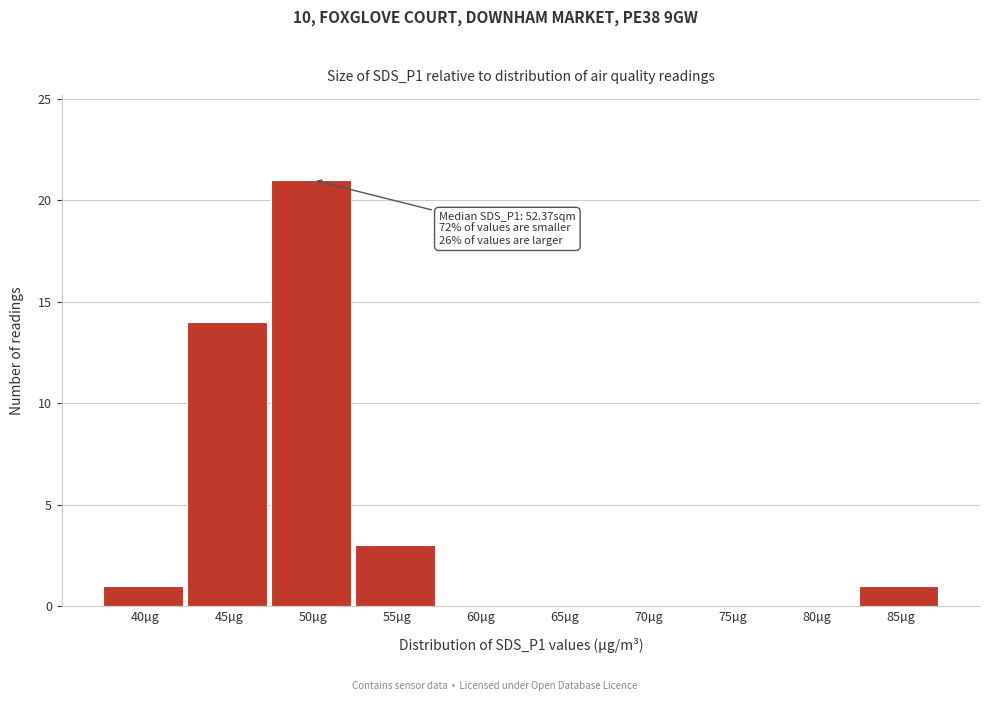

Reading left to right, list all the values displayed in this chart.

40µg=1	45µg=14	50µg=21	55µg=3	60µg=0	65µg=0	70µg=0	75µg=0	80µg=0	85µg=1